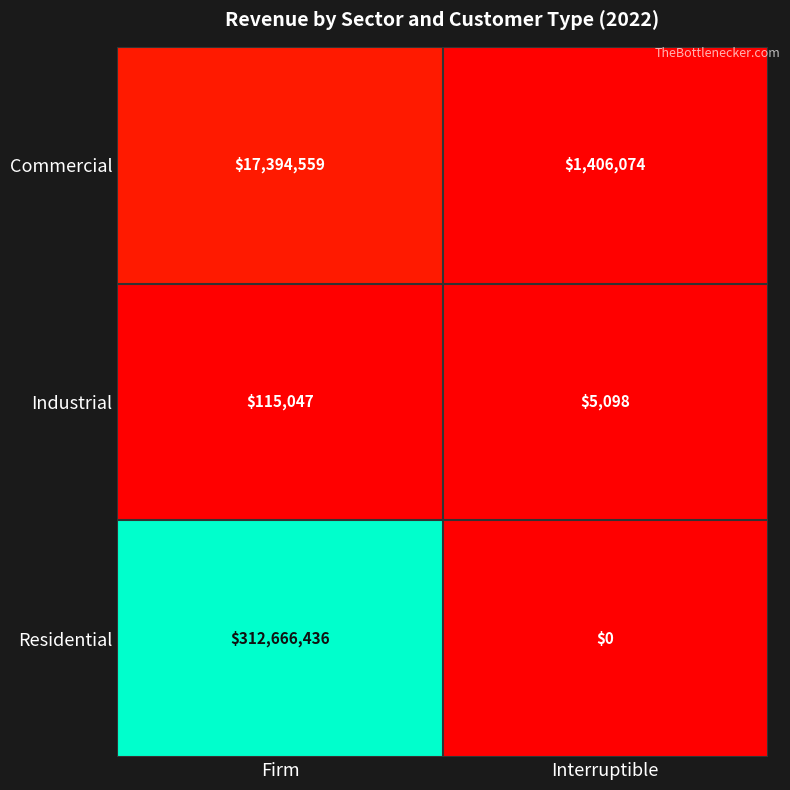

Is it true that Commercial equals 2355684 at Interruptible?

False